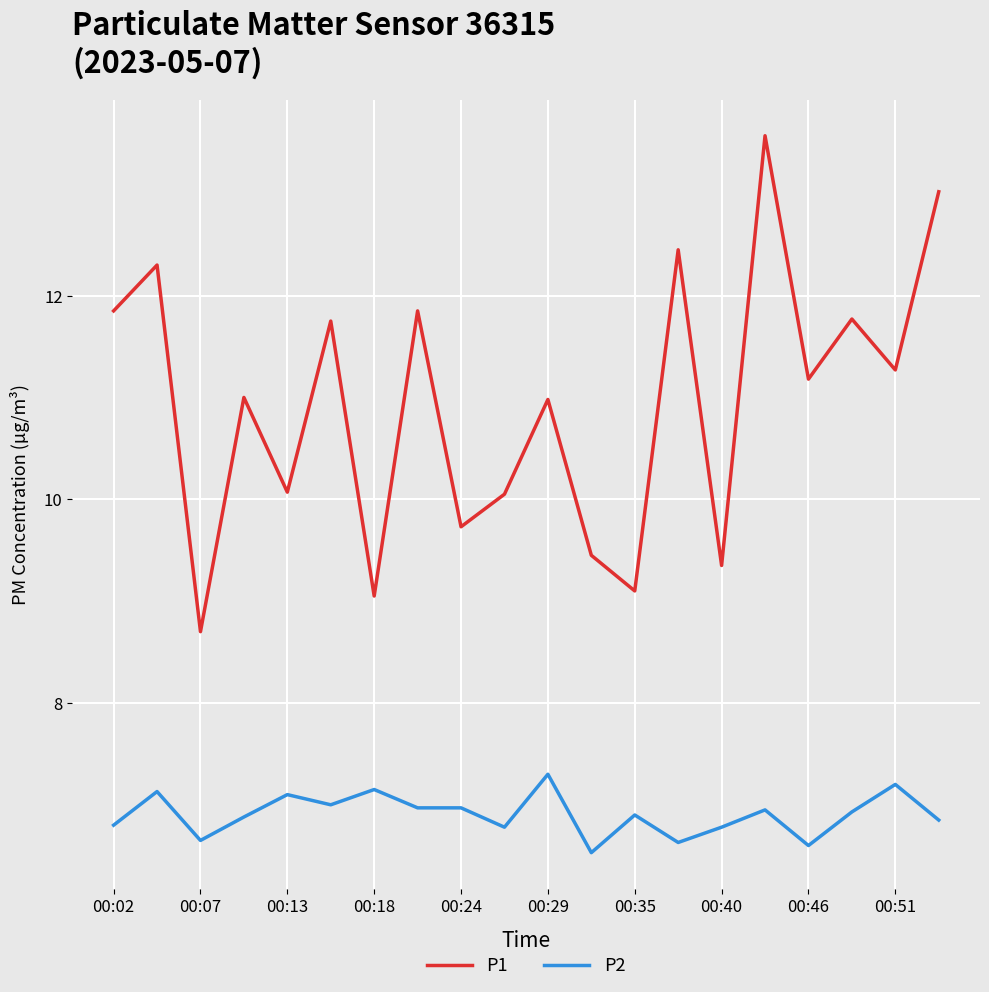

Which series has the widest spread of values?

P1